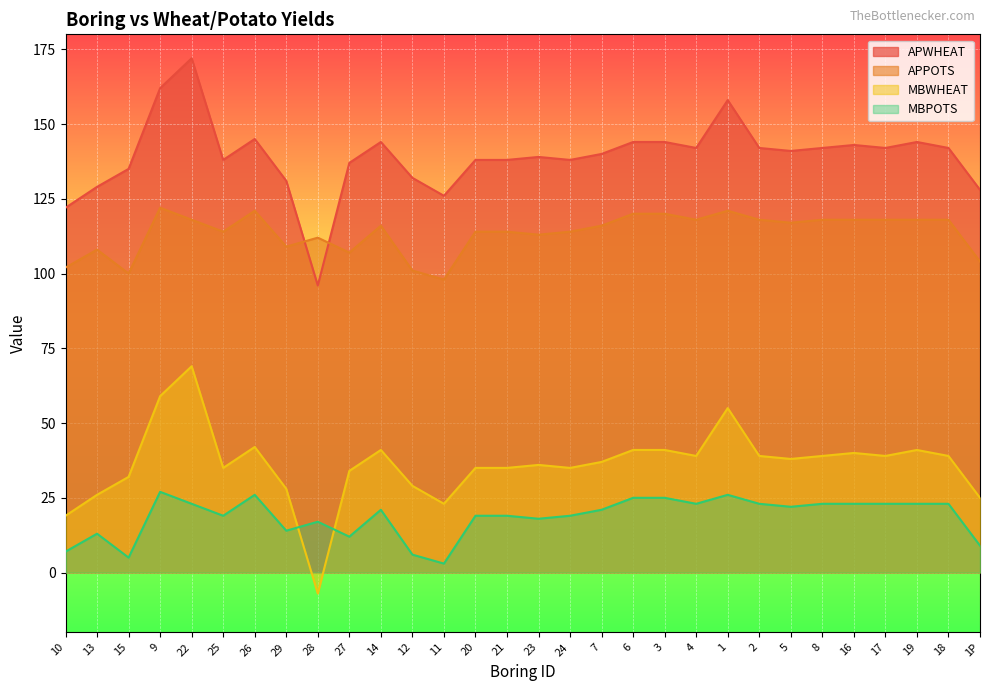

How many data points in MBWHEAT are less than 141?

15